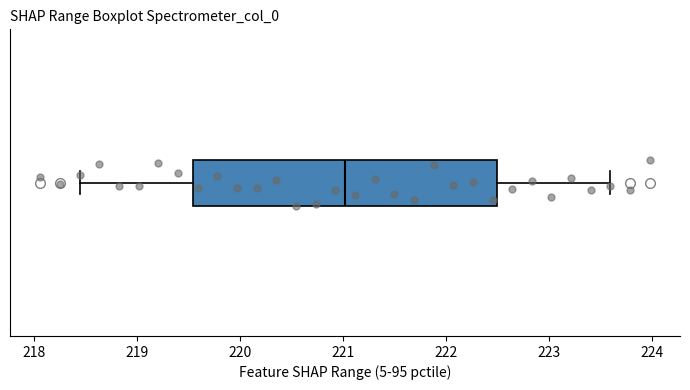

Read this box plot against the x-axis: the position of the median line, the range covered by the box, and the ends of both whiskers. The values are not printed on the chart, so give them approximately, as read against the axis.

median 221.0, box 219.5 to 222.5, whiskers 218.4 to 223.6